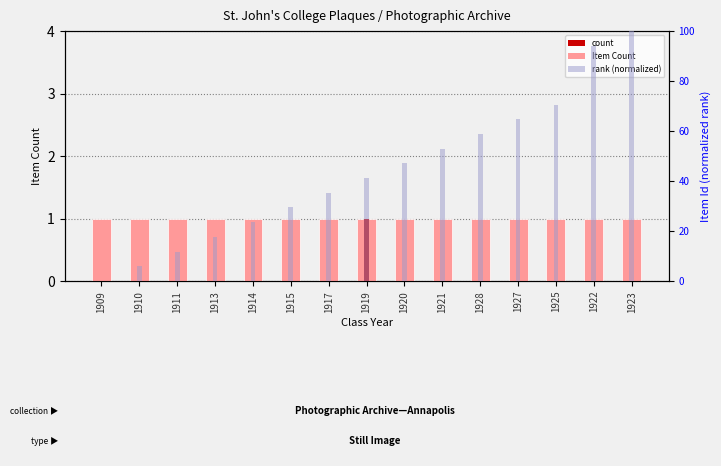

The value of Item Count at 1909 is 1.0. True or false?

True